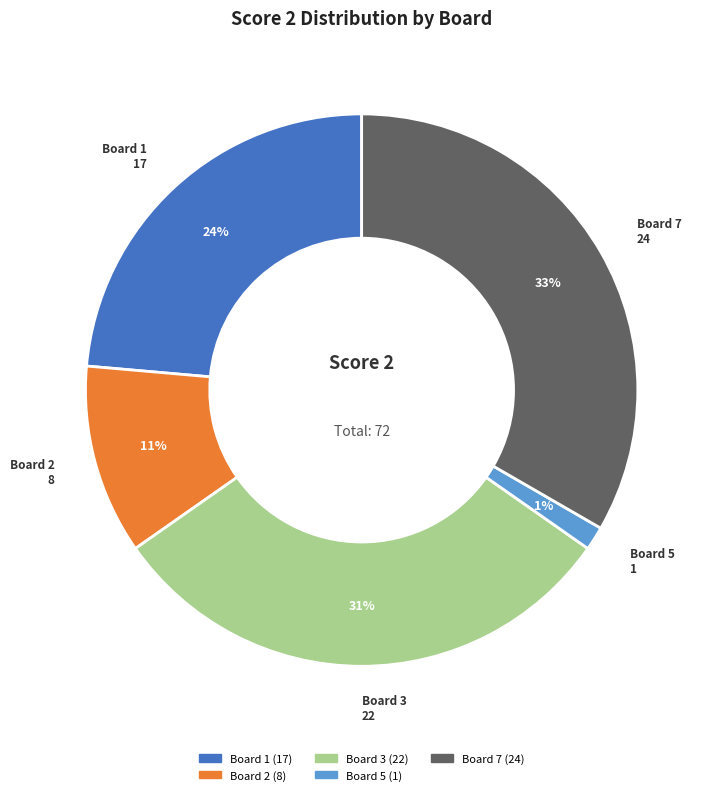

Is there a majority slice in this chart?

No